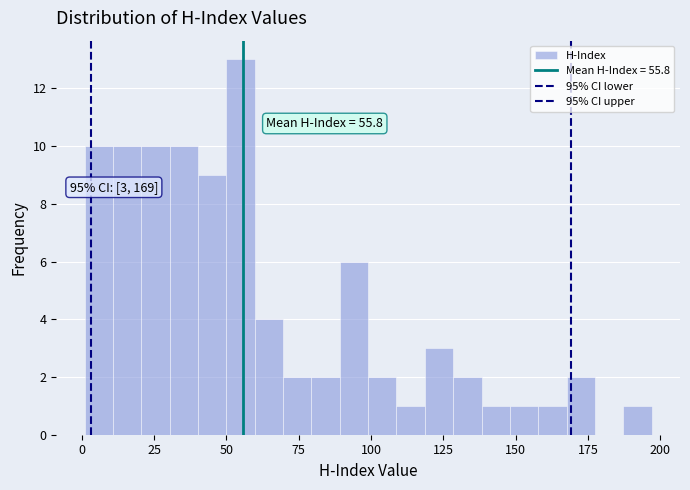

Read against the x-axis, roughly where is the centre of the tallest bar?

55